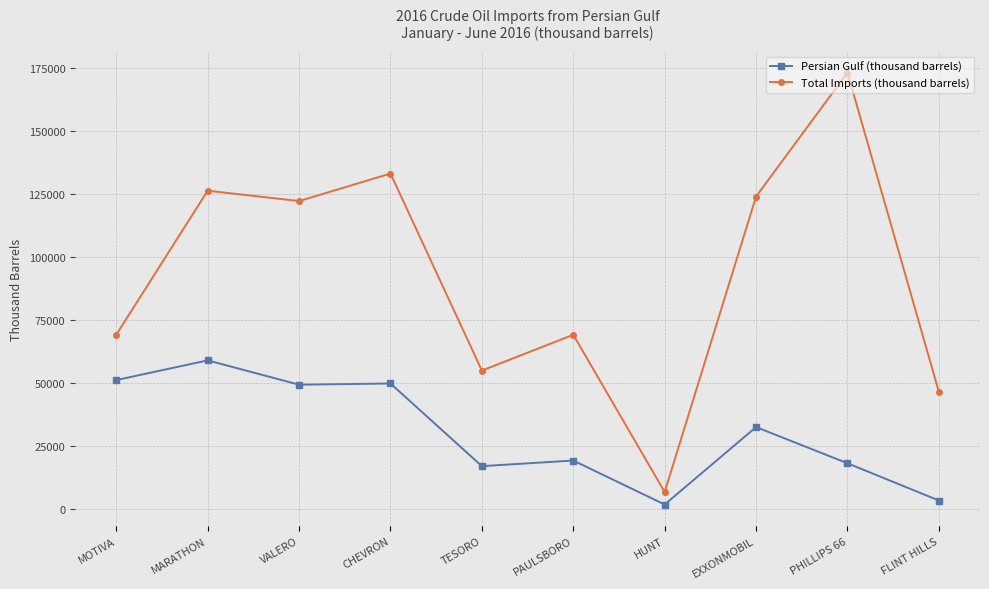

What is the greatest value displayed?

173096